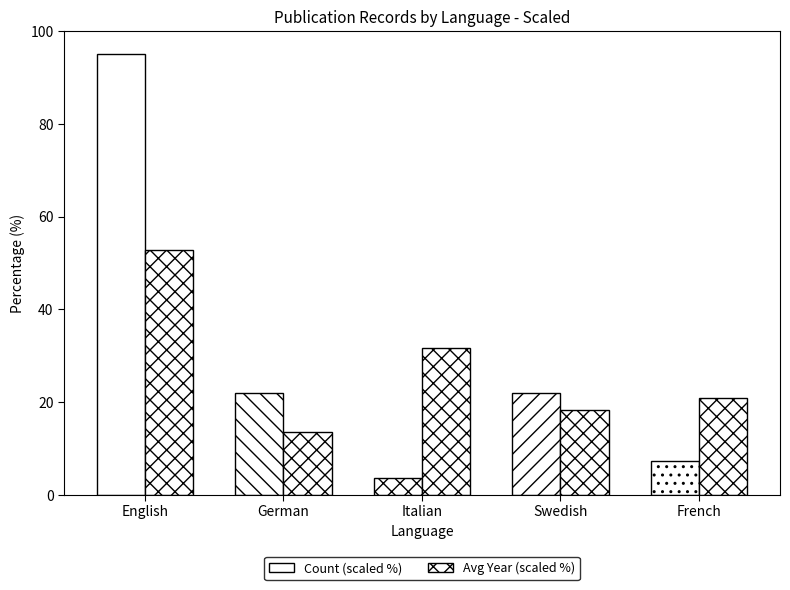

True or false: Avg Year (scaled %) has a value of 21.0 at French.

True